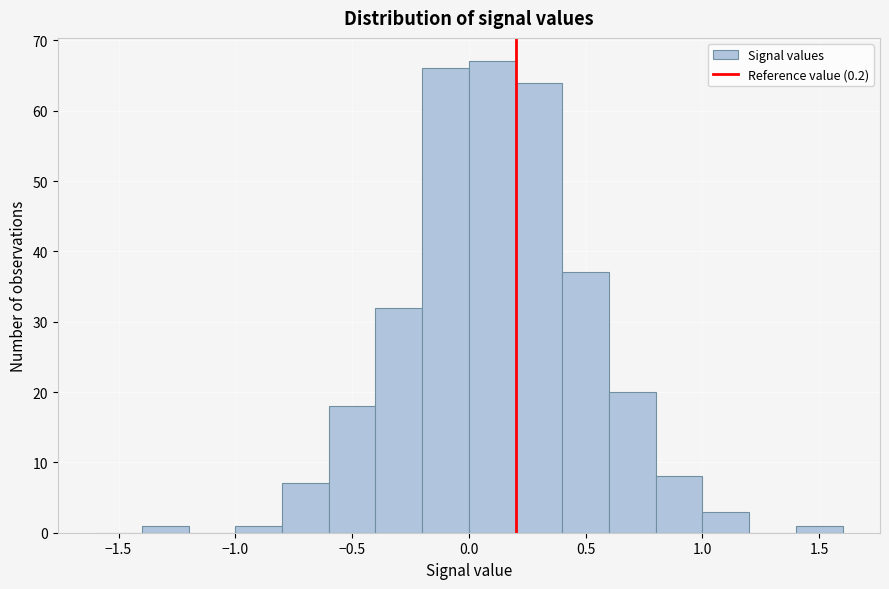

What is the height of the bar covering 0.2 to 0.4 on the x-axis? The values are not printed on the chart, so give them approximately, as read against the axis.

64